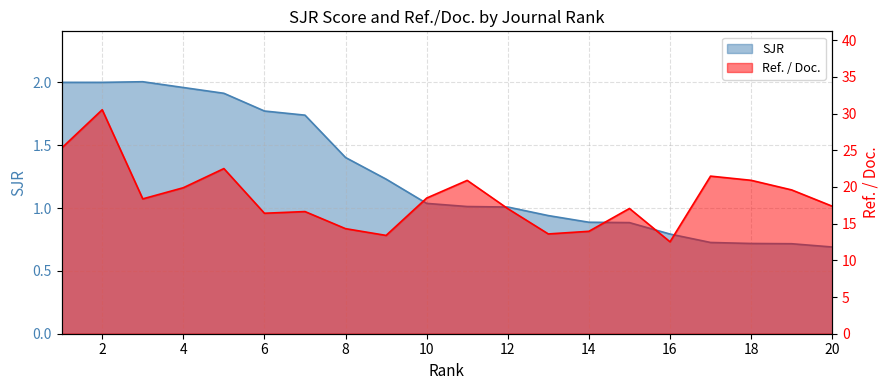

How many interior local peaks does the Ref. / Doc. series have?

6